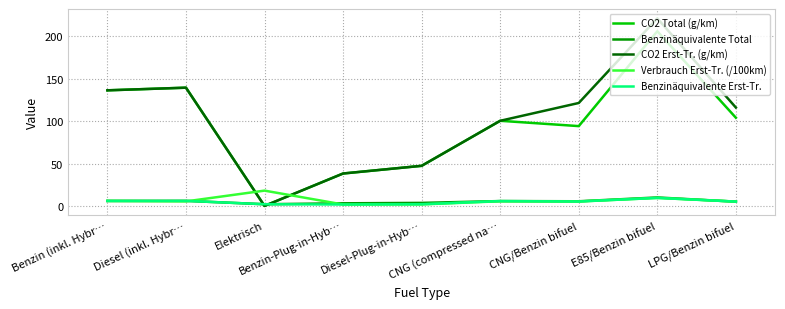

What is the label of the 4th point from the right?

CNG (compressed na…